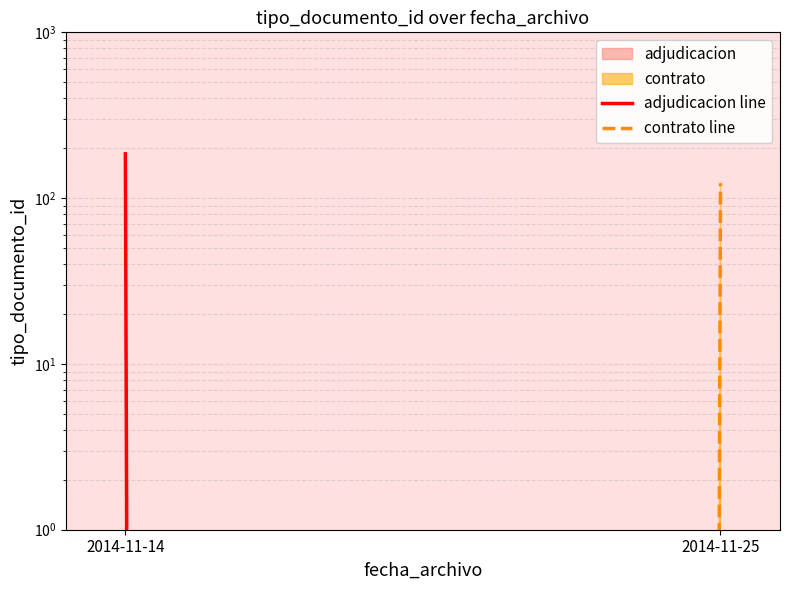

How many lines are shown in the chart?

2